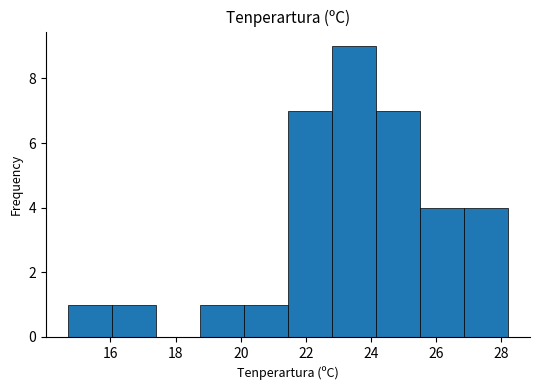

Reading left to right, list every bar in this chart as the range it spans on the x-axis followed by its height. Neither the bar edges nor the heights are printed on the chart, so give them approximately, as read against the axes.

14.70 to 16.05: 1
16.05 to 17.40: 1
17.40 to 18.75: 0
18.75 to 20.10: 1
20.10 to 21.45: 1
21.45 to 22.80: 7
22.80 to 24.15: 9
24.15 to 25.50: 7
25.50 to 26.85: 4
26.85 to 28.20: 4